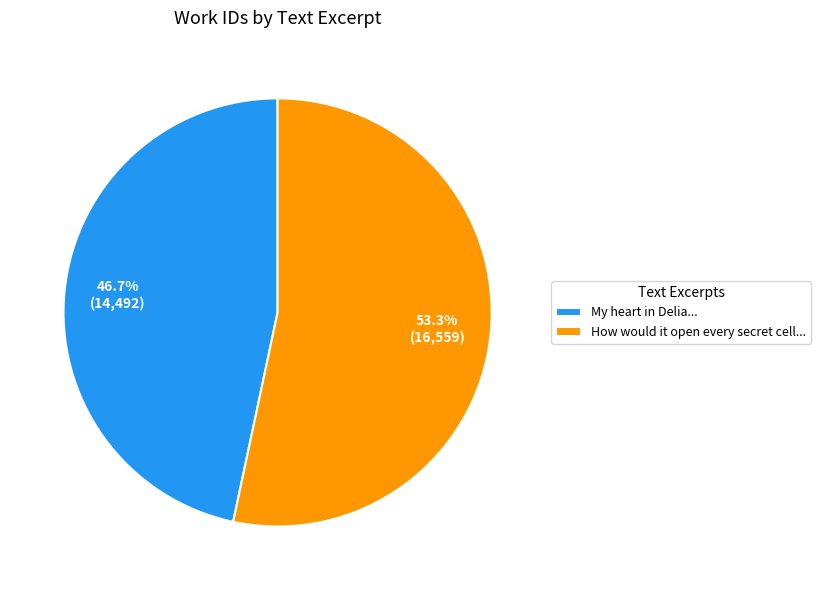

How many segments does this pie chart have?

2